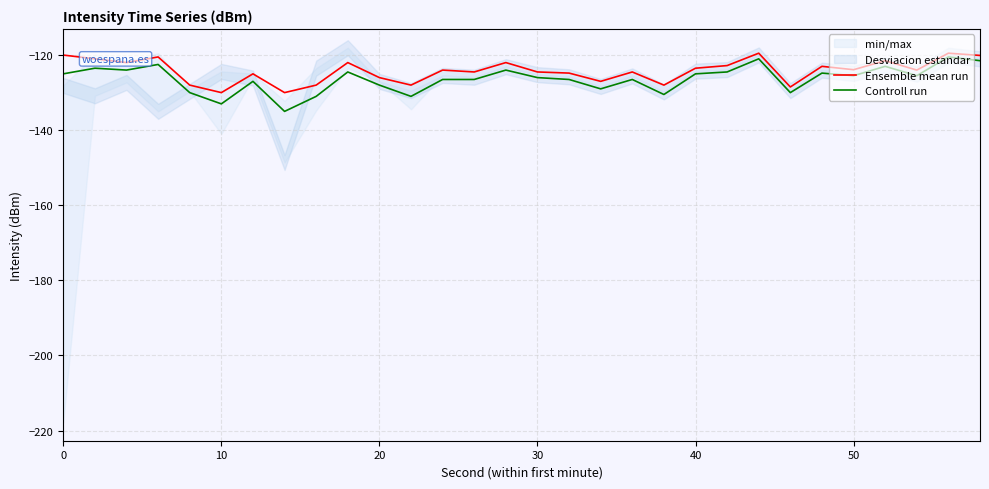

What is the sum of all Ensemble mean run values?

-3726.1